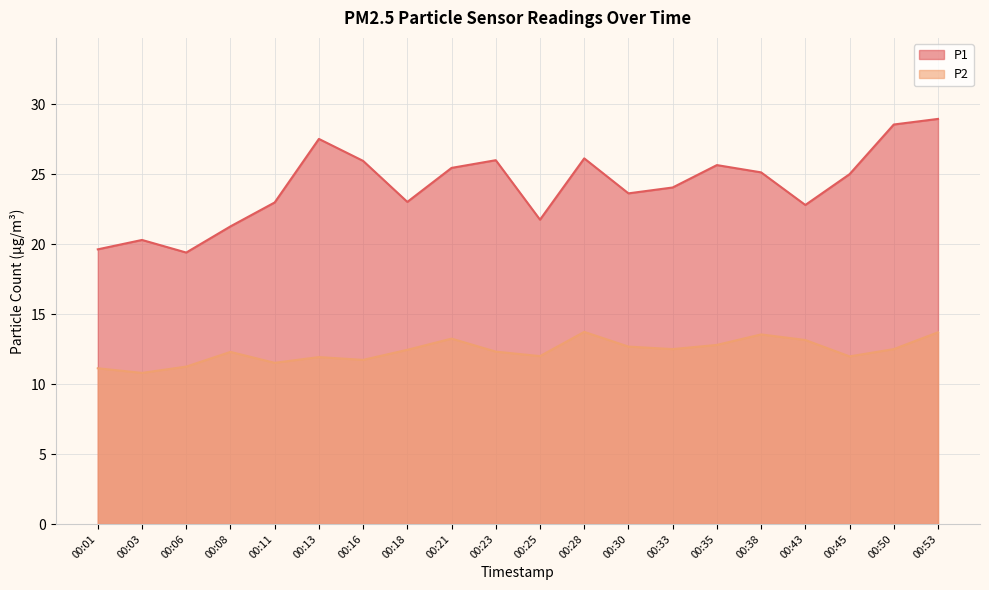

The P1 series shows 5.8 at 00:30. True or false?

False